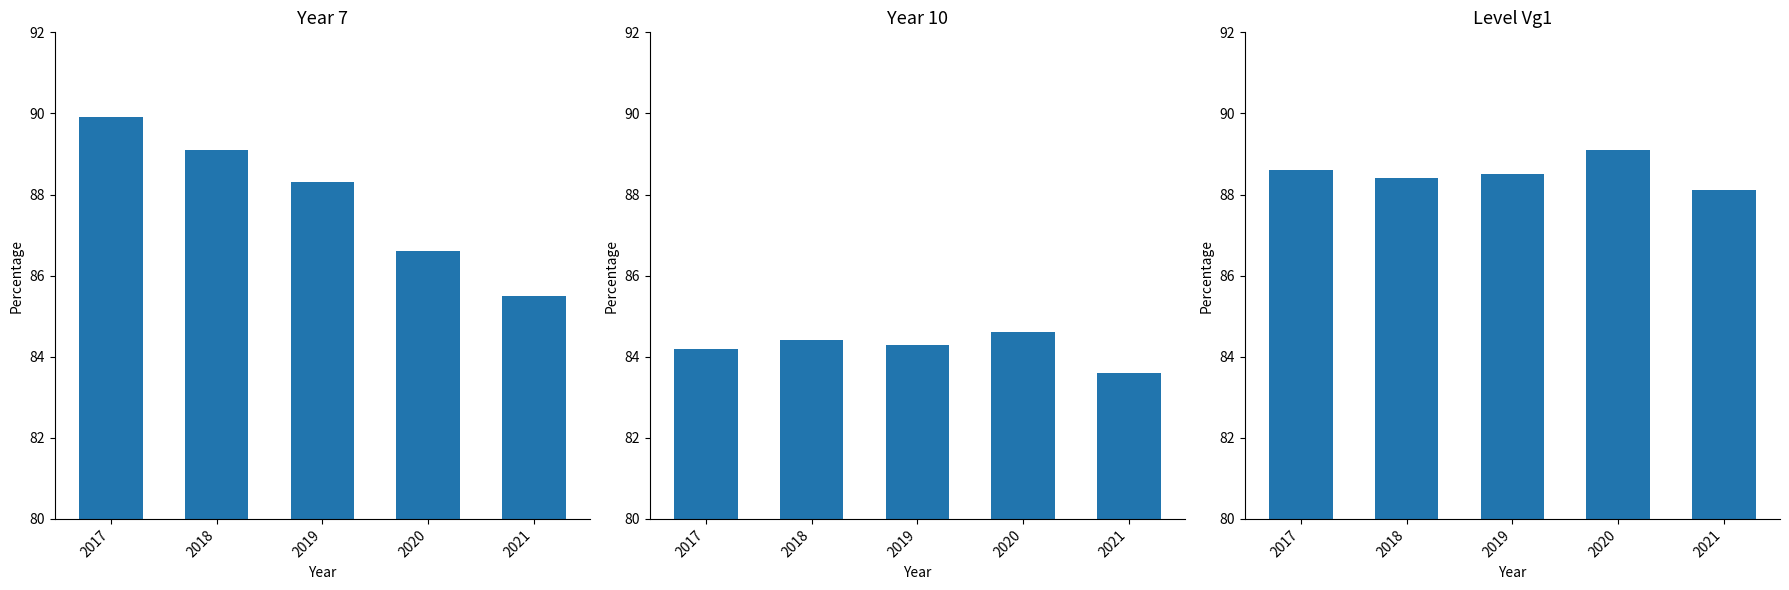

The Level Vg1 series shows 88.6 at 2017. True or false?

True